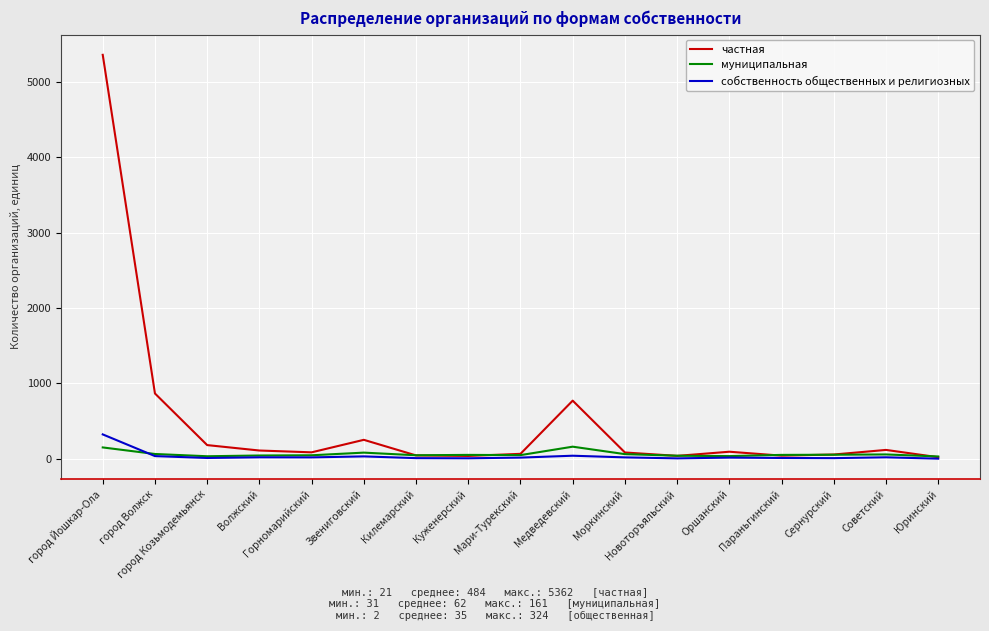

What is the difference between the second highest and minimum values in the собственность общественных и религиозных series?

39